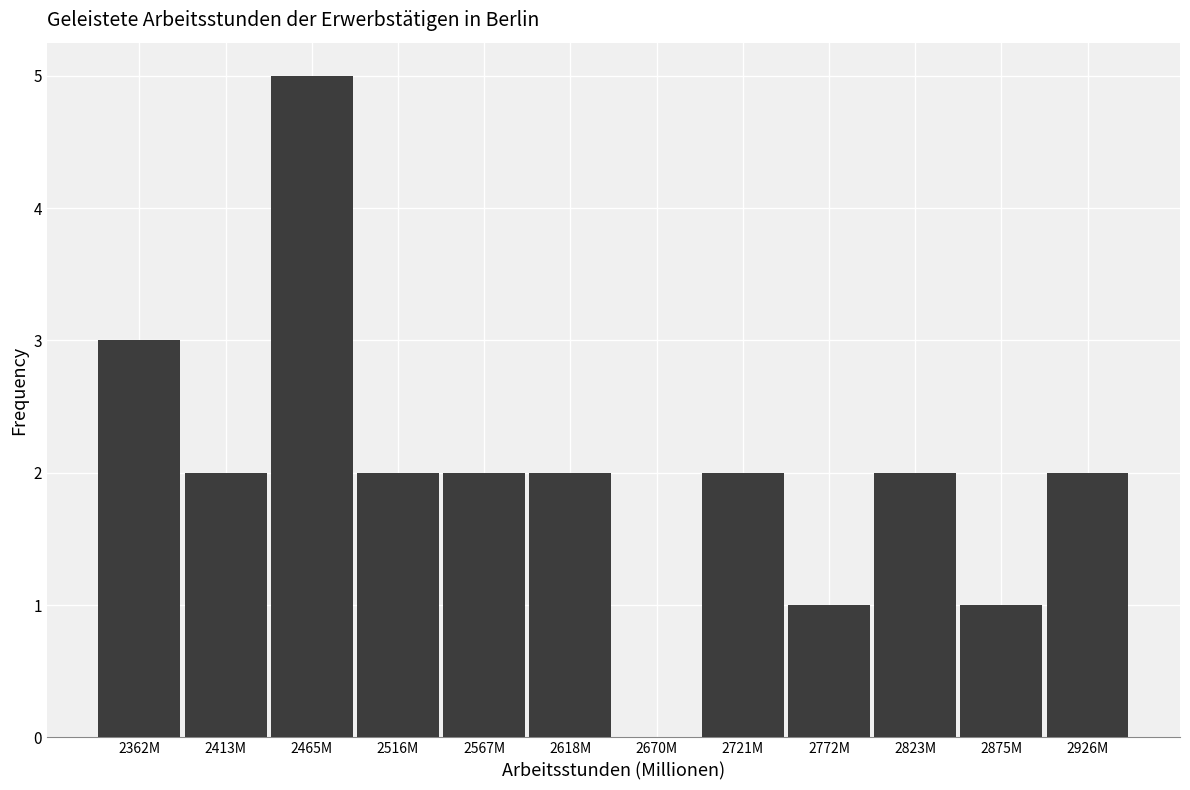

Reading left to right, what are all the values shown in this chart?

2362M=3	2413M=2	2465M=5	2516M=2	2567M=2	2618M=2	2670M=0	2721M=2	2772M=1	2823M=2	2875M=1	2926M=2